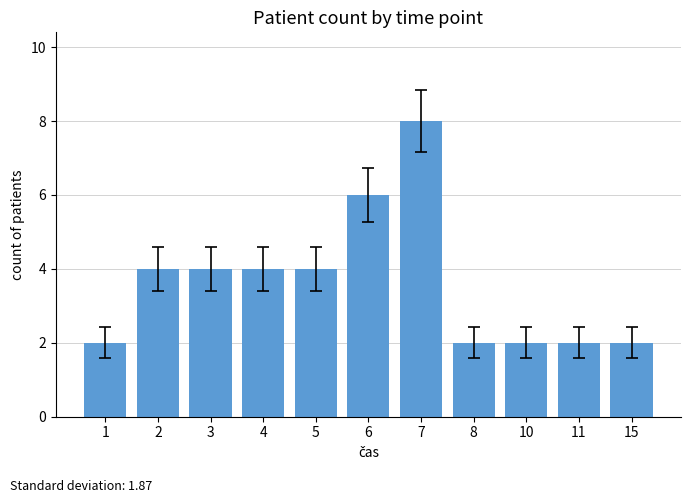

What is the maximum value shown in the chart?

8